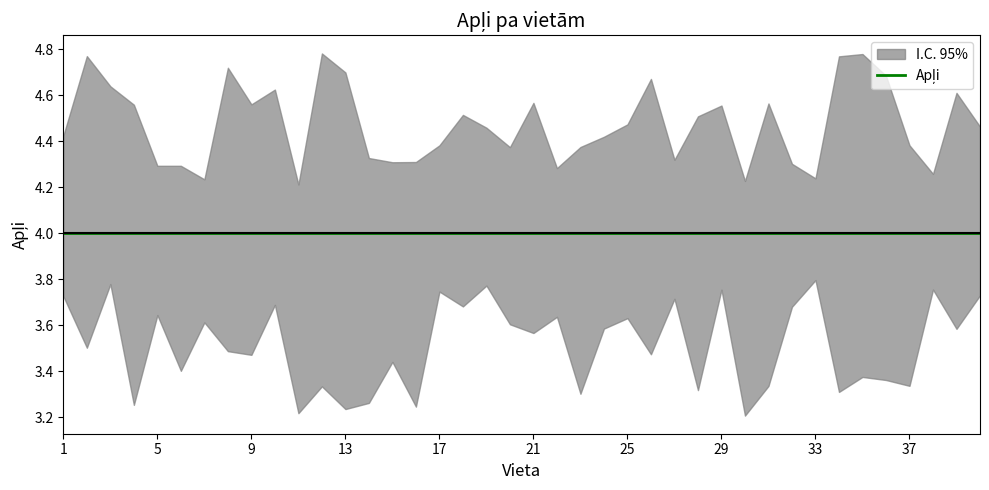

Between 8 and 25, which is larger?

25